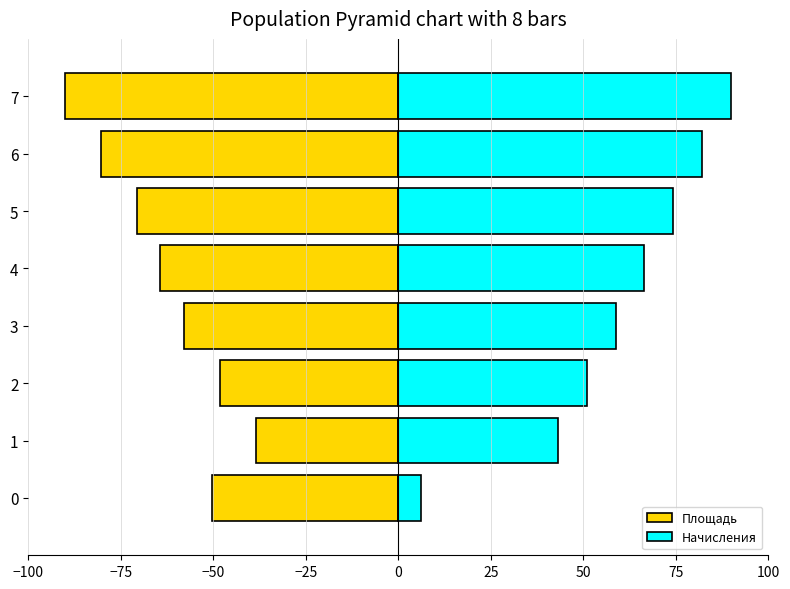

At how many categories does at least one series exceed -20?

8